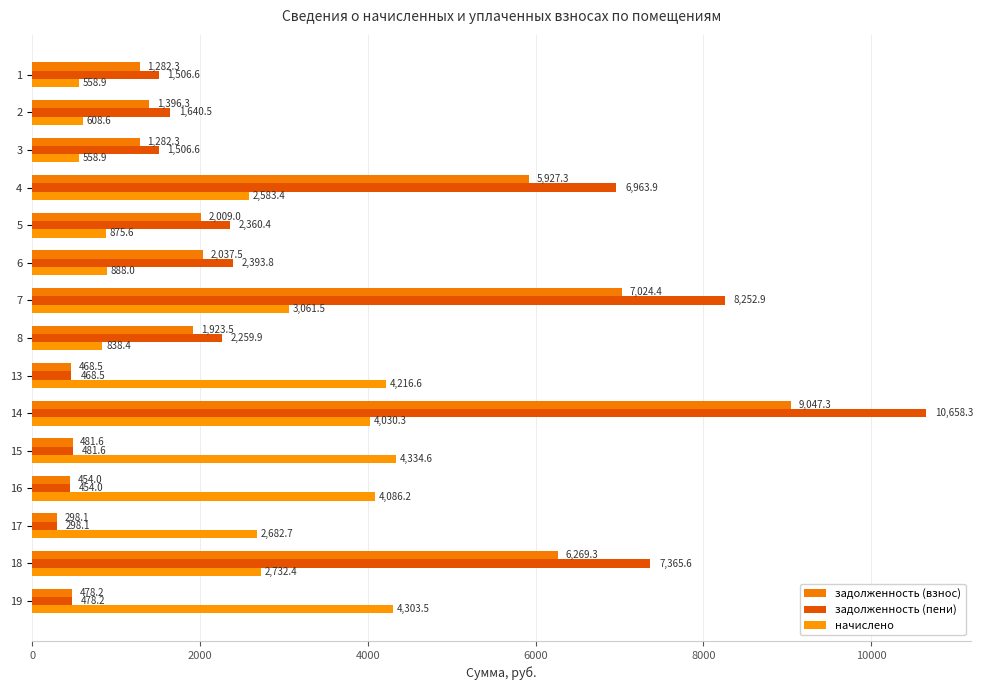

How many values in the начислено series are below 2682?

7